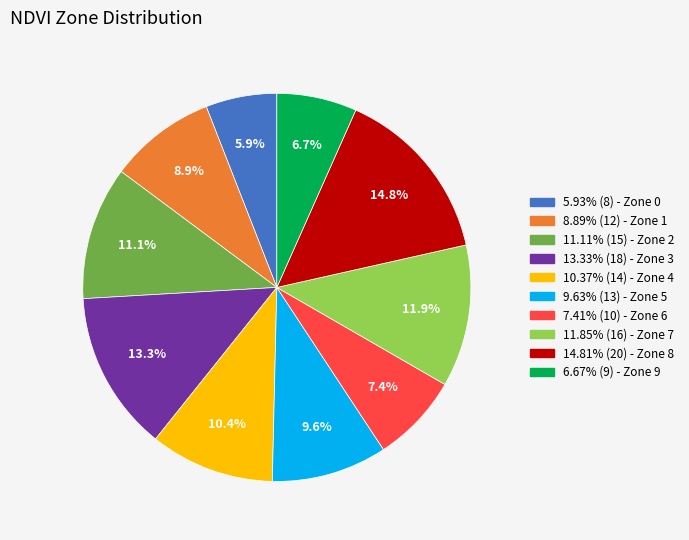

Is there any slice that represents more than half of the pie?

No